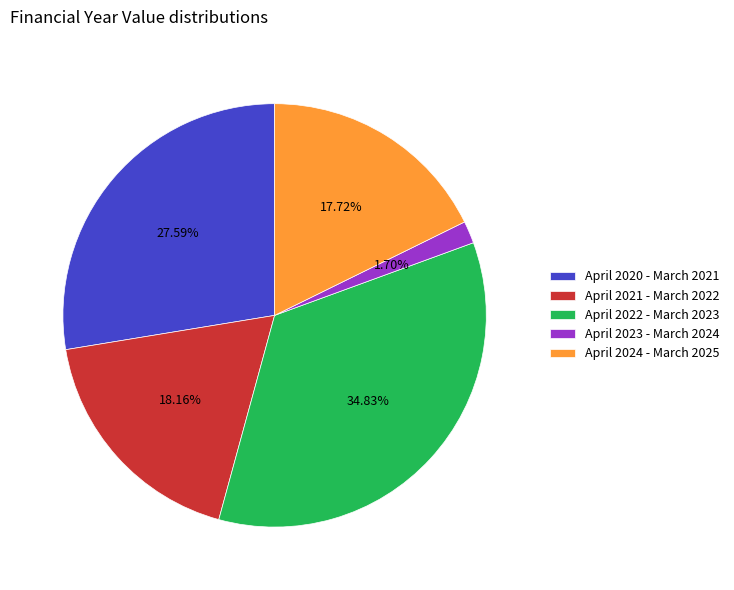

Is there any slice that represents more than half of the pie?

No